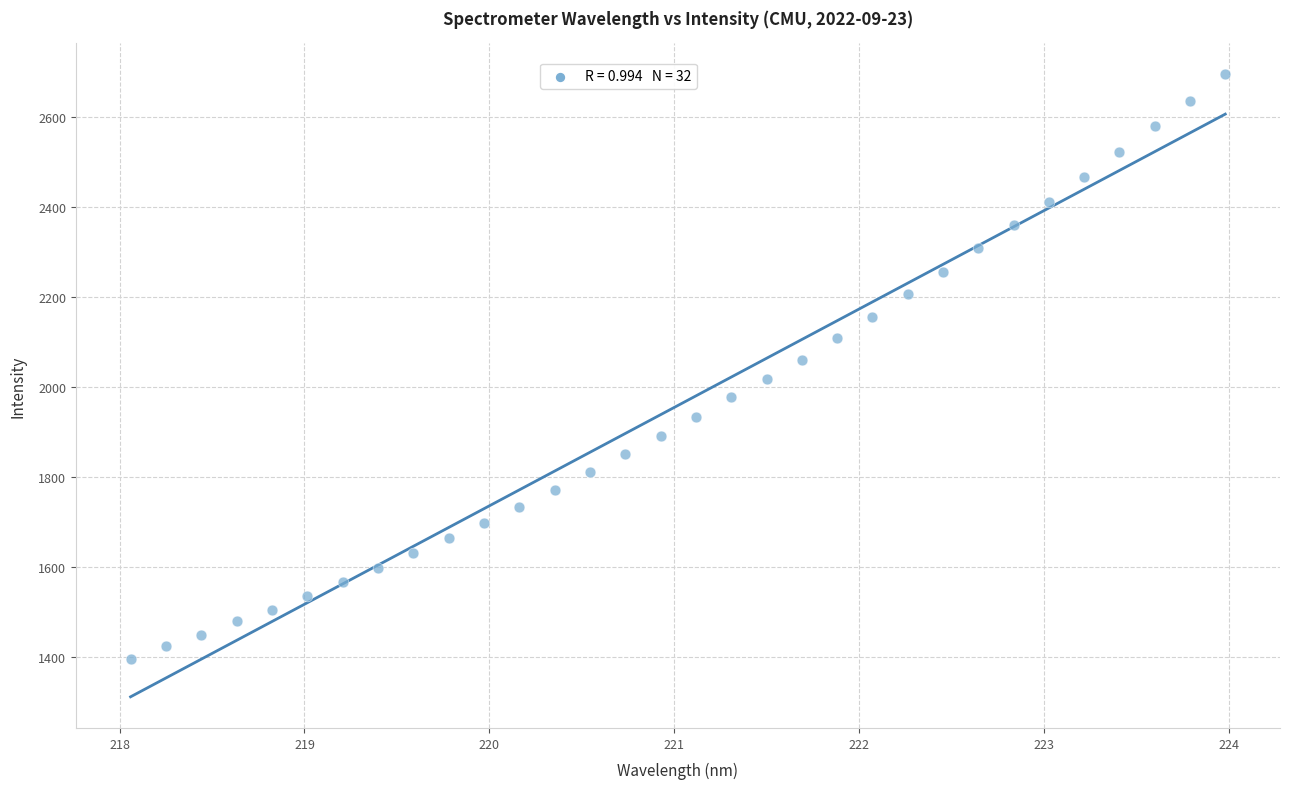

What is the range of X values (max minus min)?

5.9